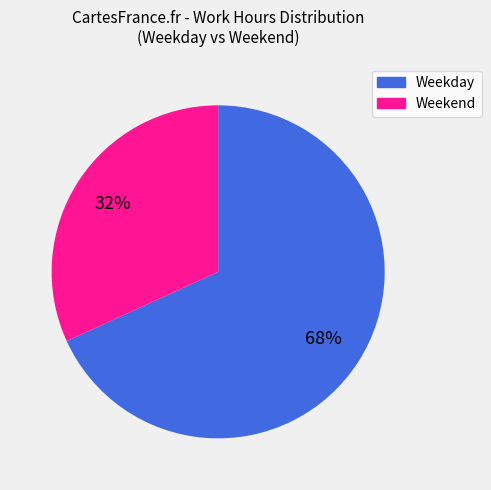

To the nearest percent, what is the difference between the largest and smallest slice percentages?

36%